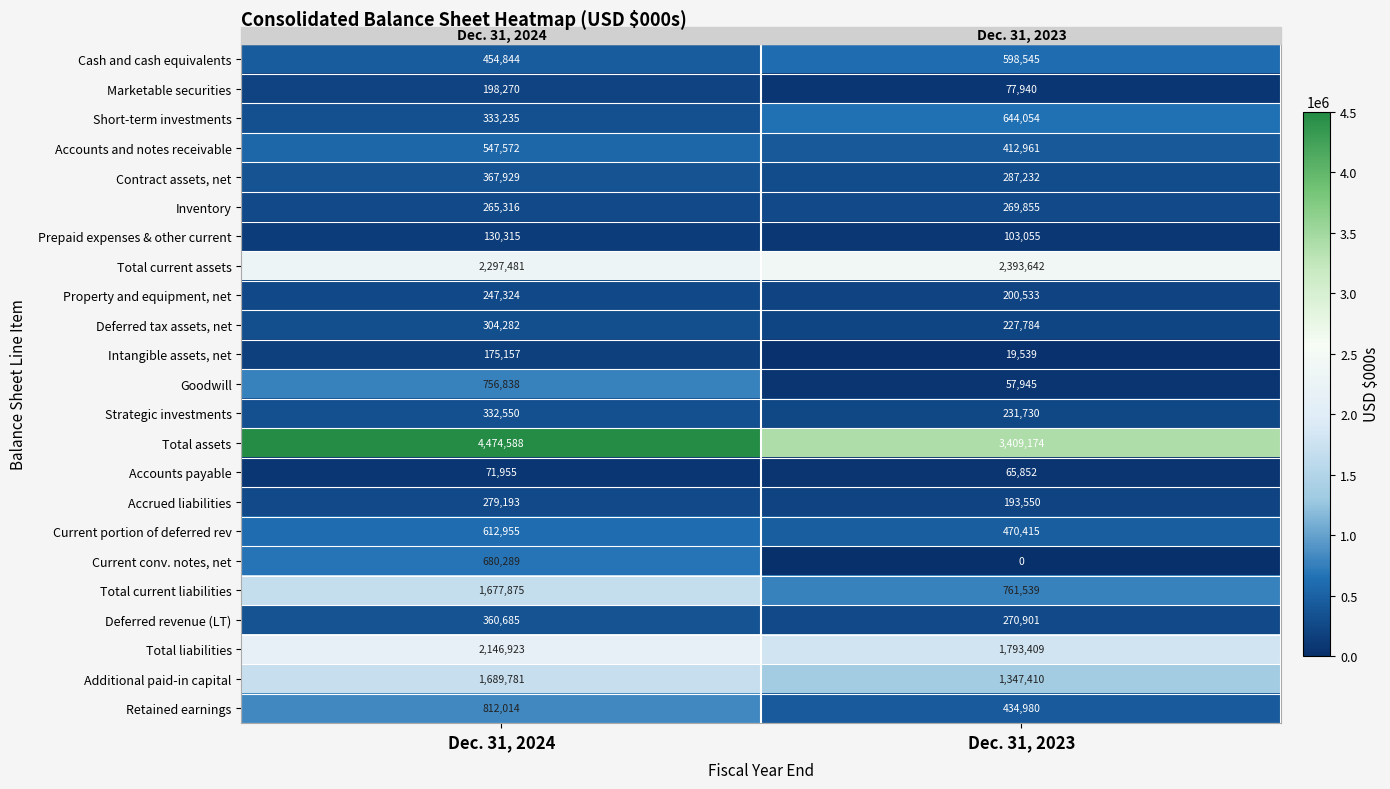

At which category is the sum across all series the highest?

Dec. 31, 2024